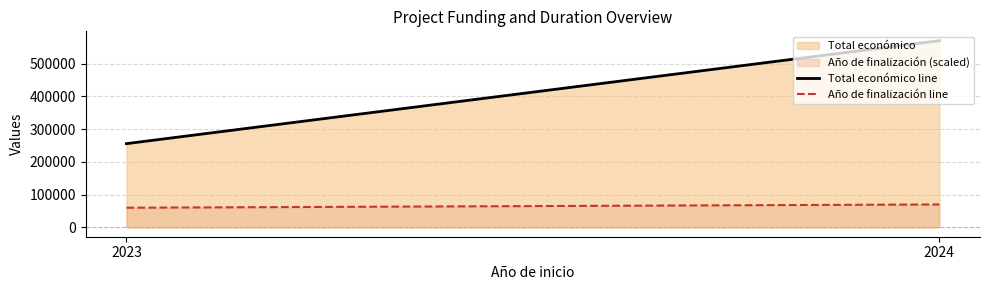

What is the spread (max minus min) of values at 2024?

499720